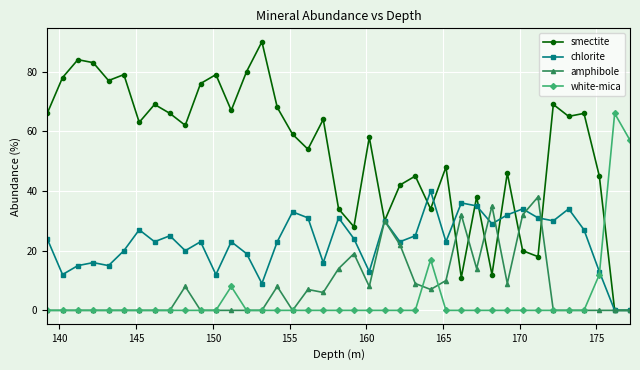

How many interior local peaks does the smectite series have?

13